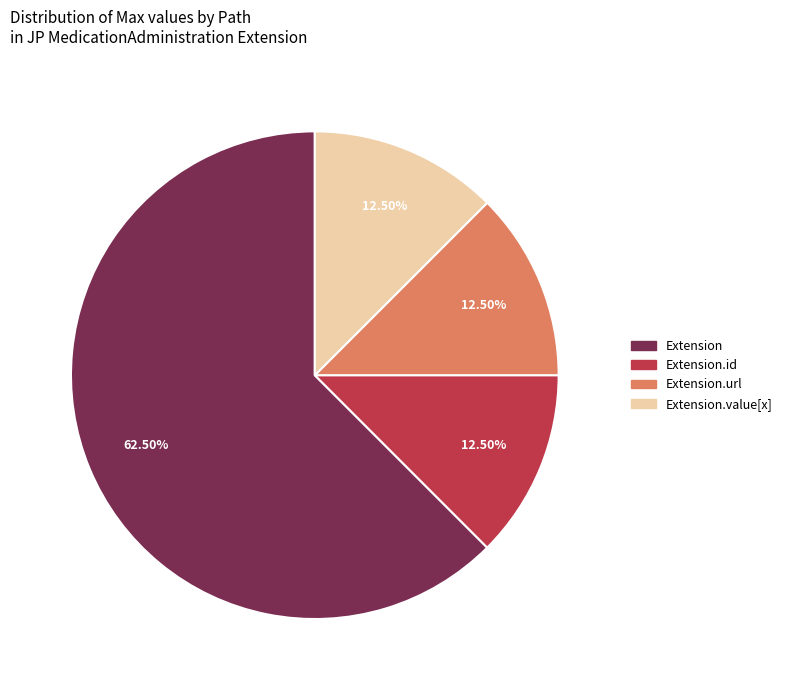

Does any single category account for the majority?

Yes